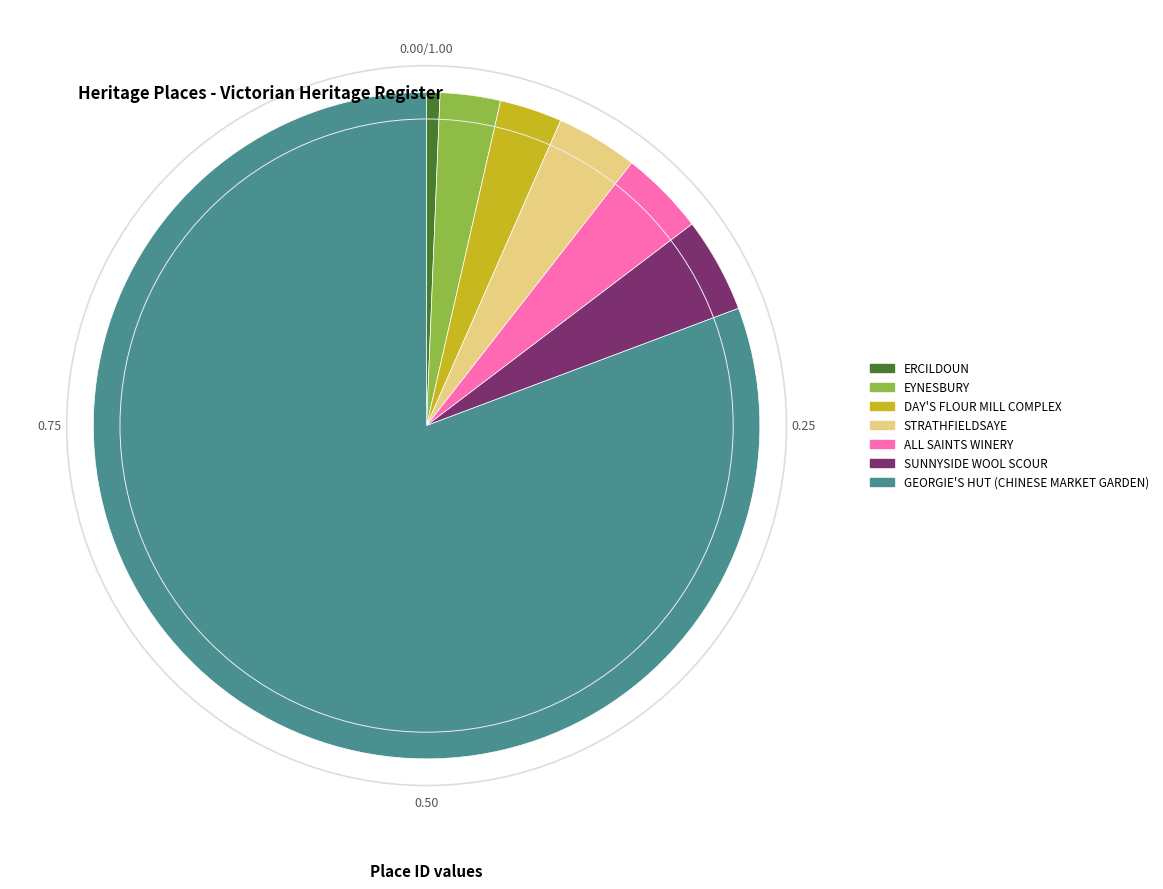

How many slices are in this pie chart?

7